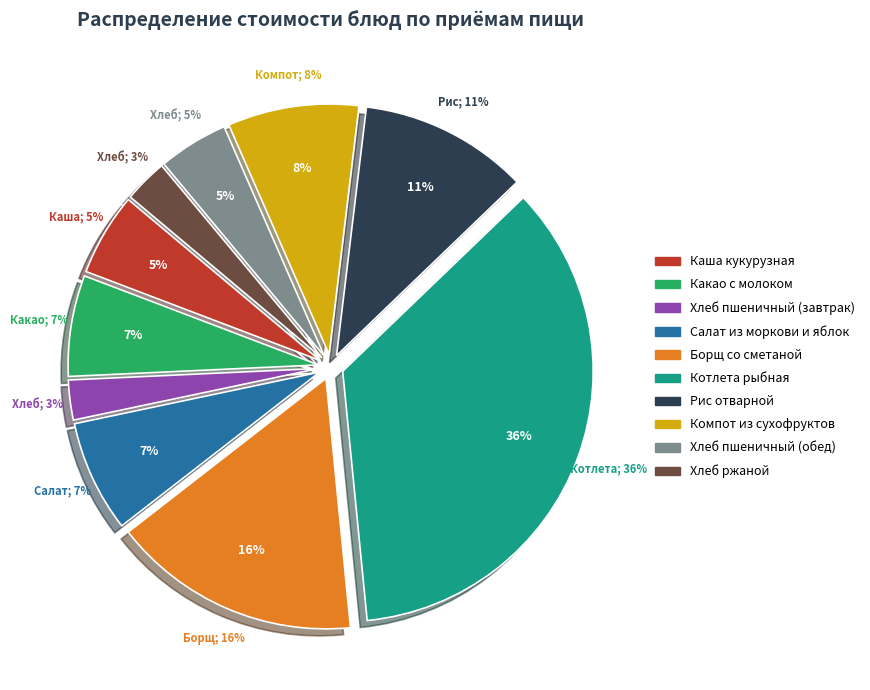

Count the number of slices in the pie.

10